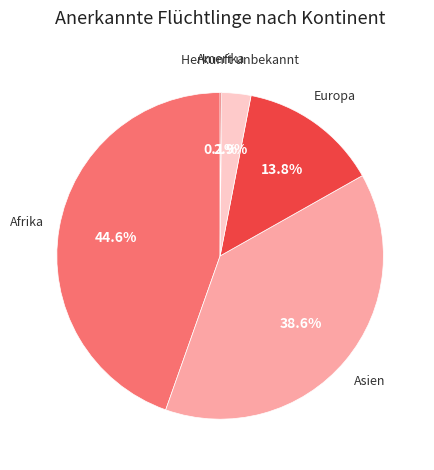

Is there a majority slice in this chart?

No